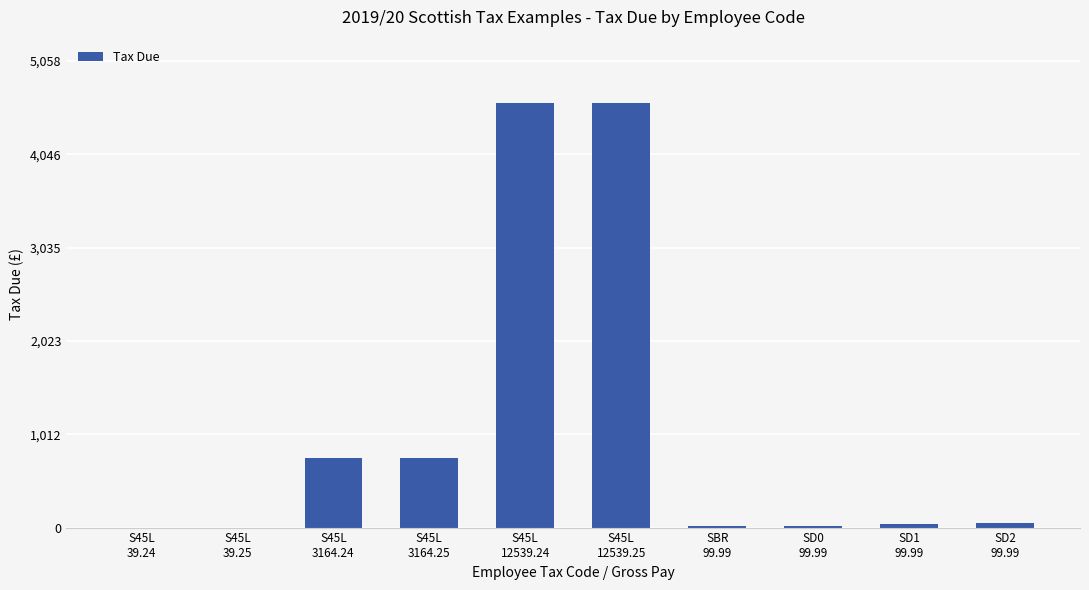

What is the maximum value shown in the chart?

4597.9